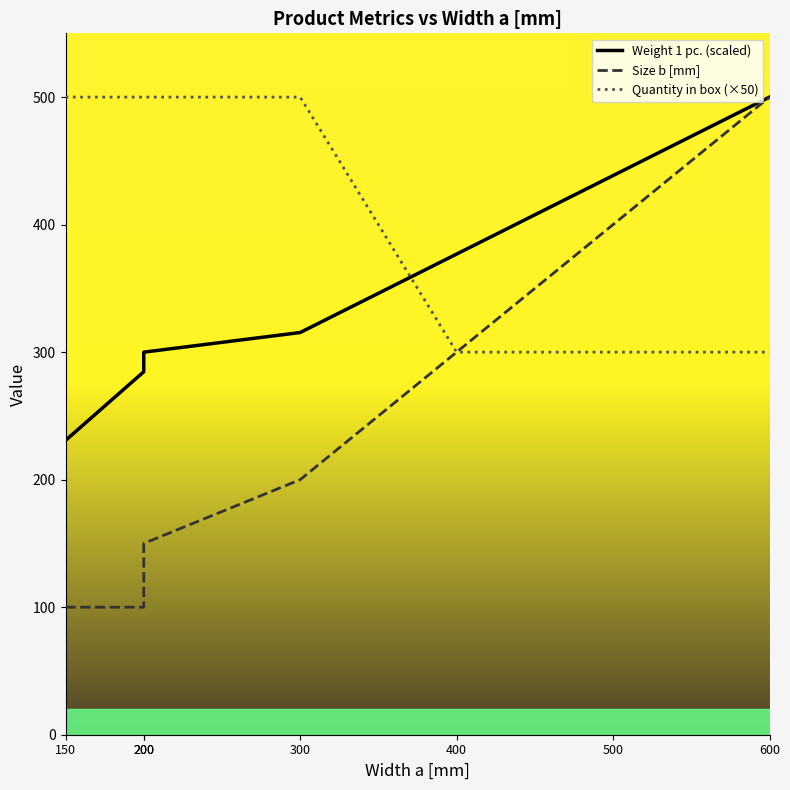

True or false: Size b [mm] has more than 1 interior local peaks.

False